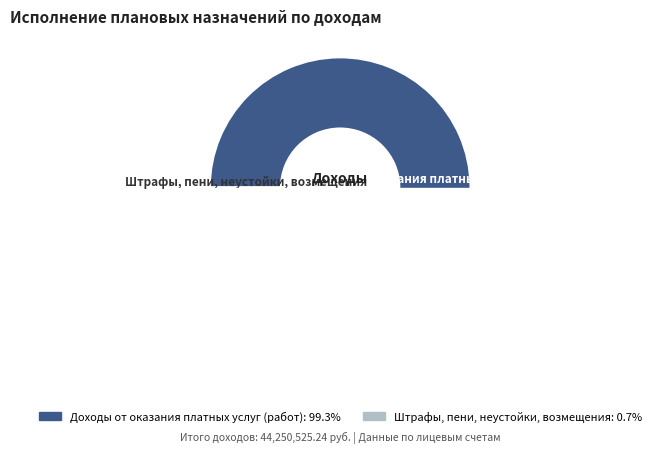

Which category has the biggest portion of the pie?

Доходы от оказания платных услуг (работ)